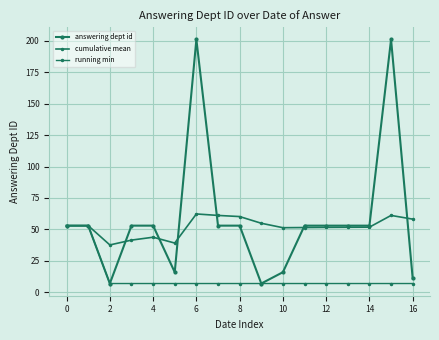

True or false: running min and cumulative mean cross at least once.

False